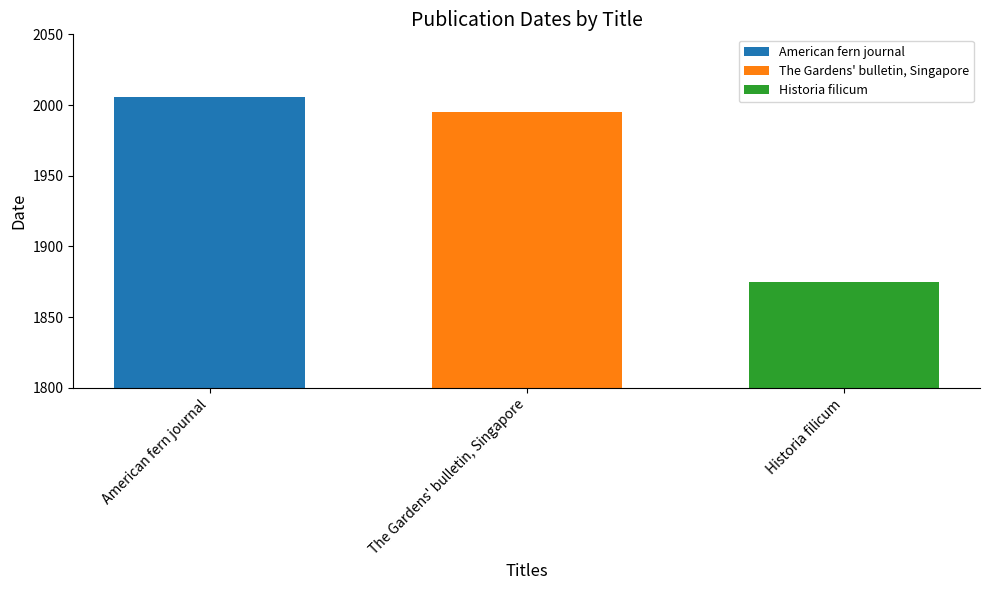

What is the label of the 2nd bar from the left?

The Gardens' bulletin, Singapore